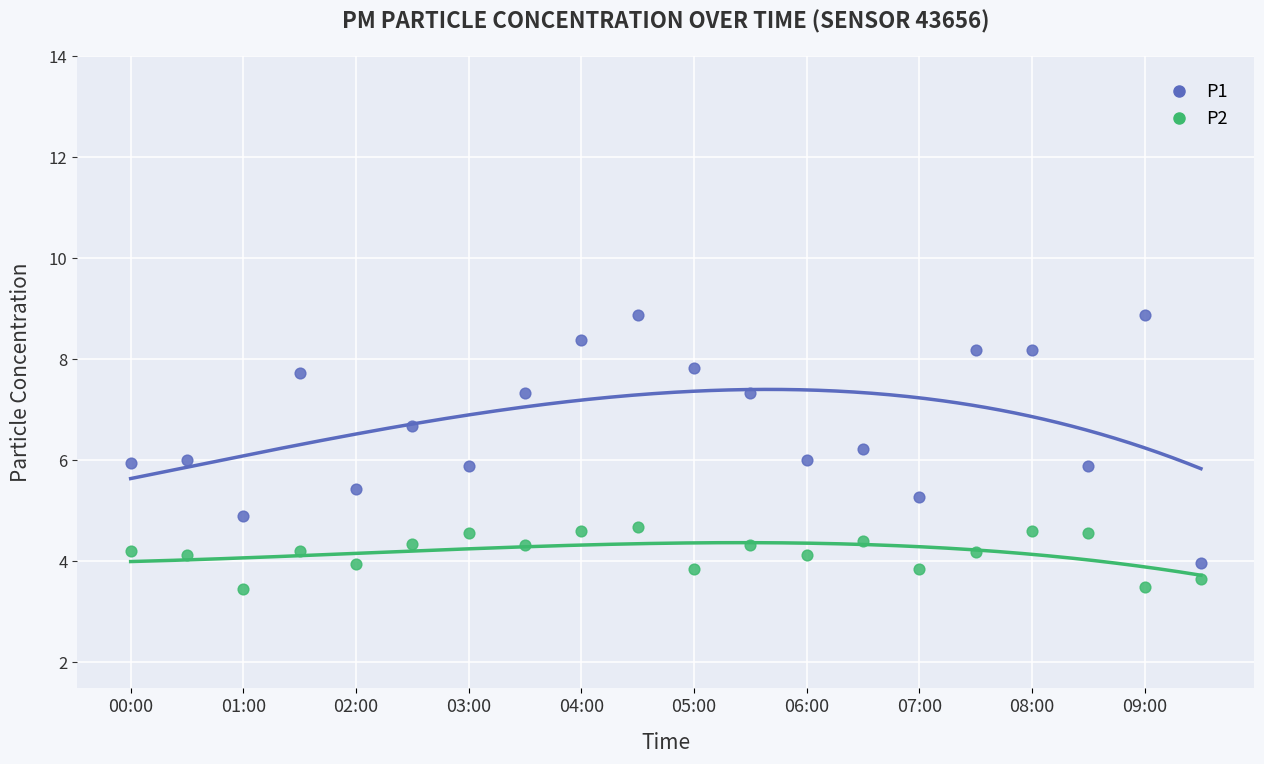

Which series contains the lowest Y value?

P2